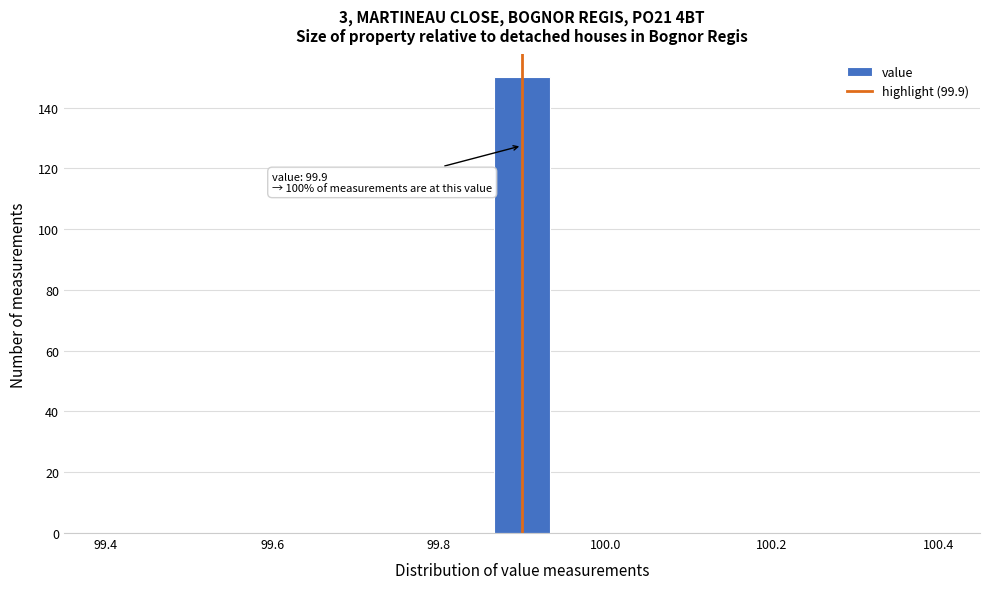

Around what value on the x-axis is the tallest bar? Give the approximate position of its centre, as read against the axis.

99.90